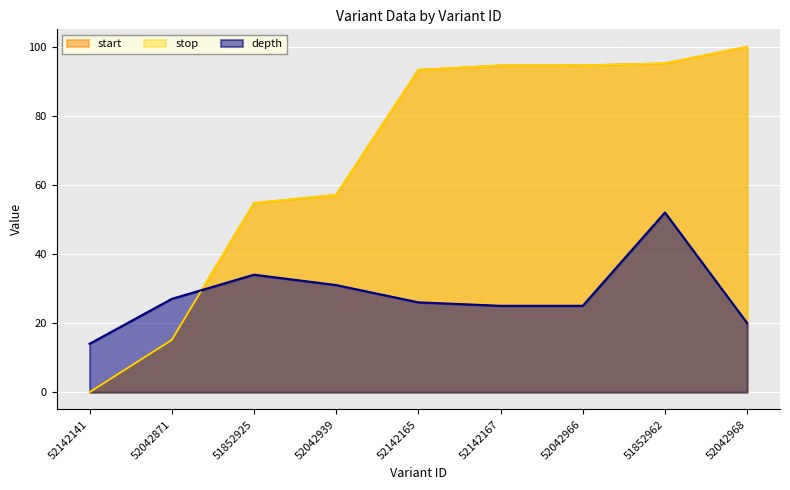

How many lines are shown in the chart?

3